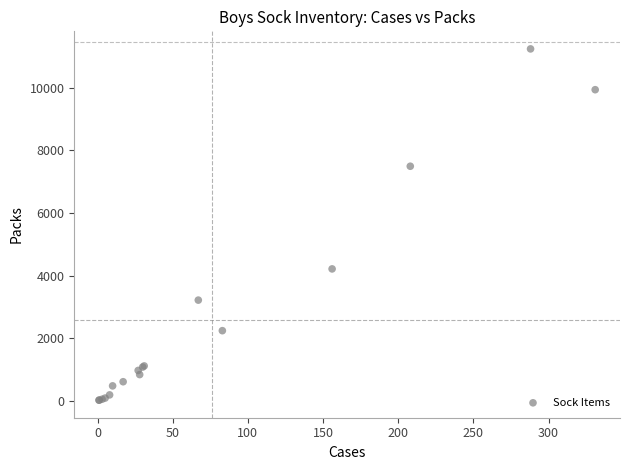

What Y value in the scatter plot is closest to 5628?

4212